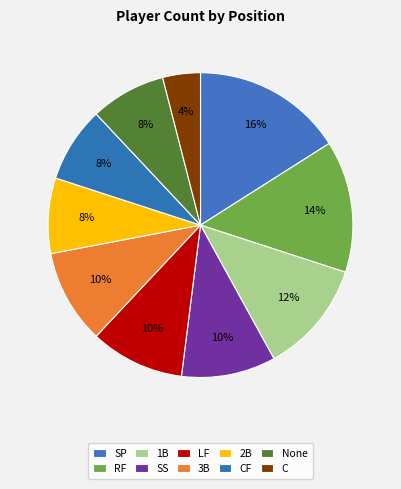

Does RF account for over 50% of the chart?

No